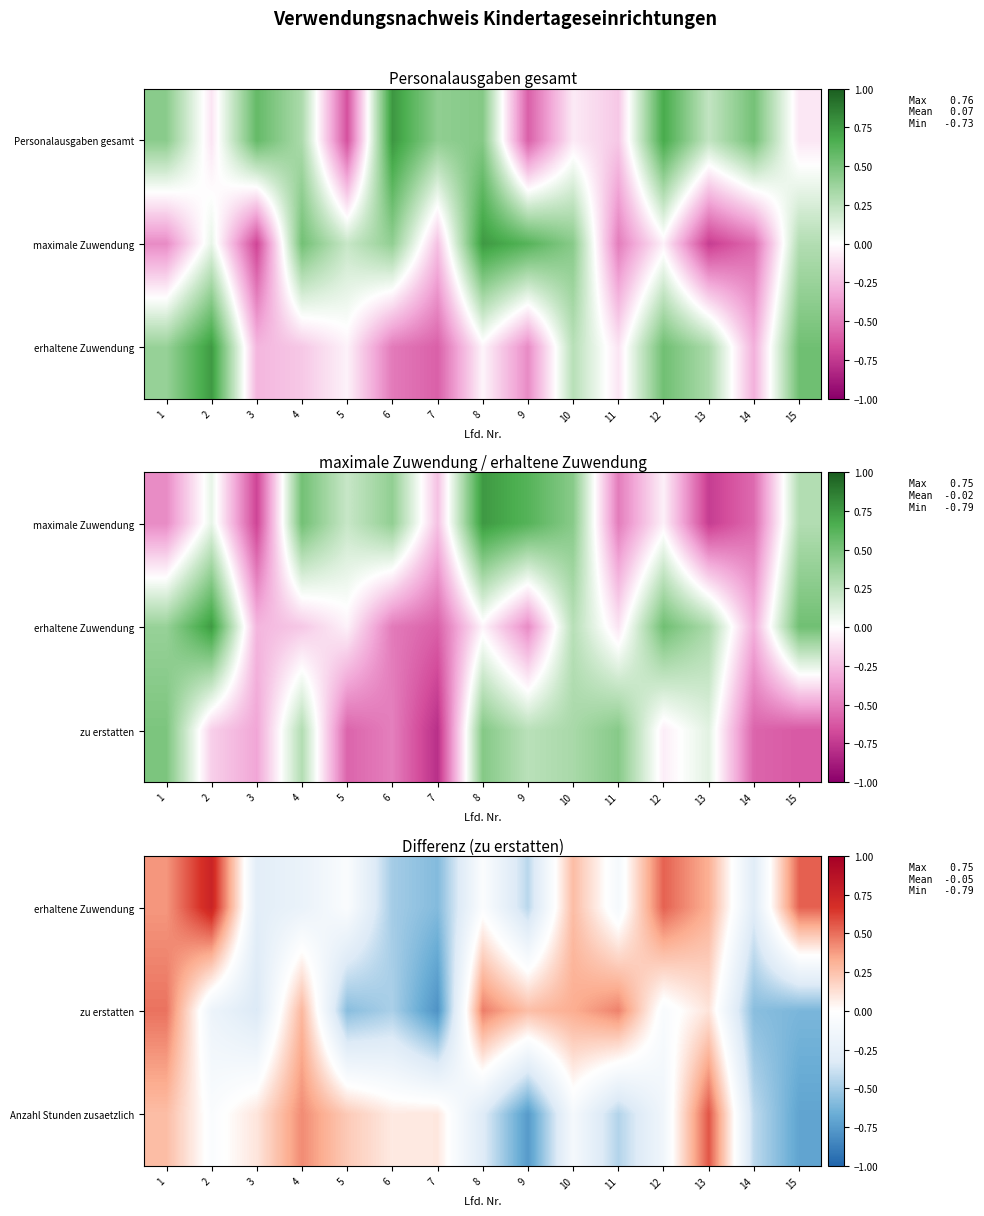

Which label corresponds to the largest value in the chart?

2